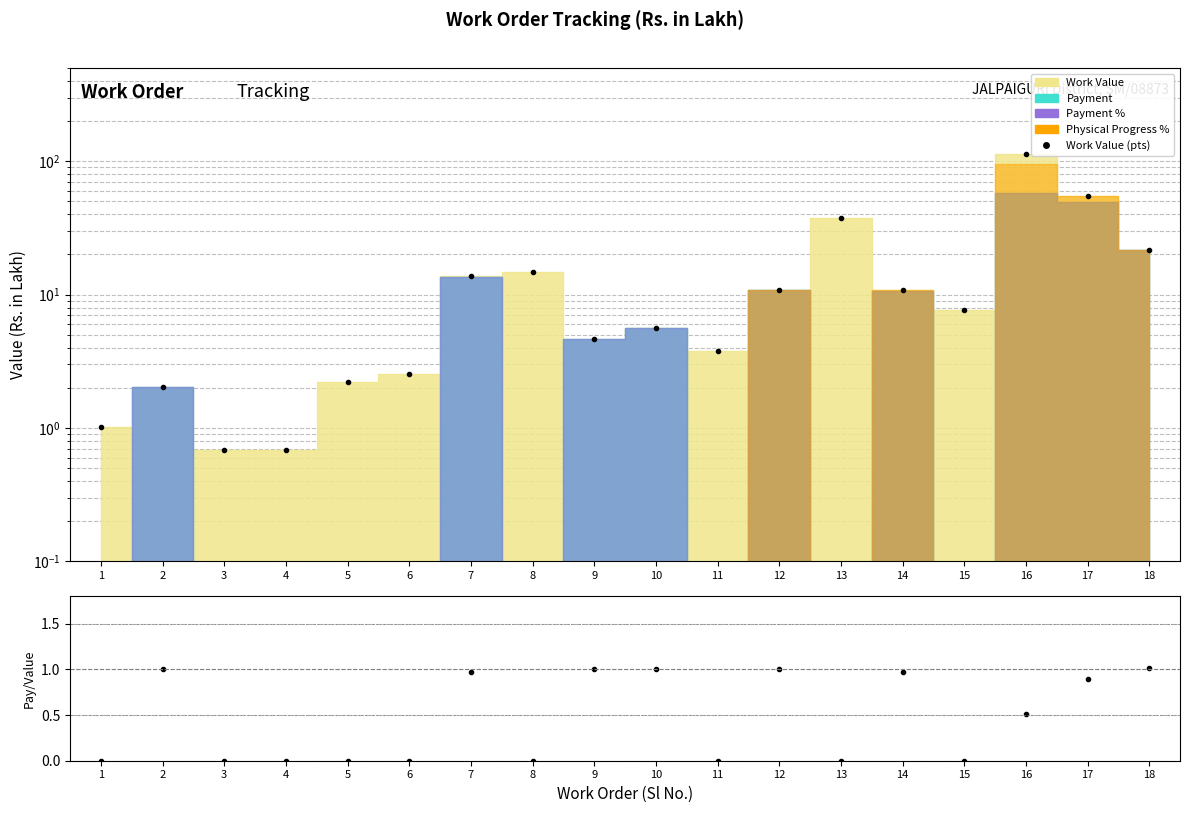

Where is the first local minimum for Work Value (pts)?

9